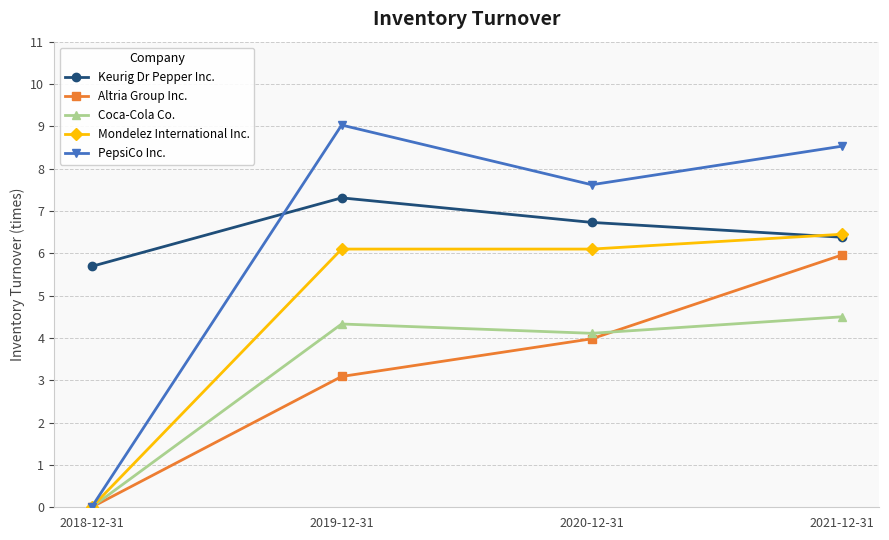

Which category has the lowest value in the Coca-Cola Co. series?

2018-12-31